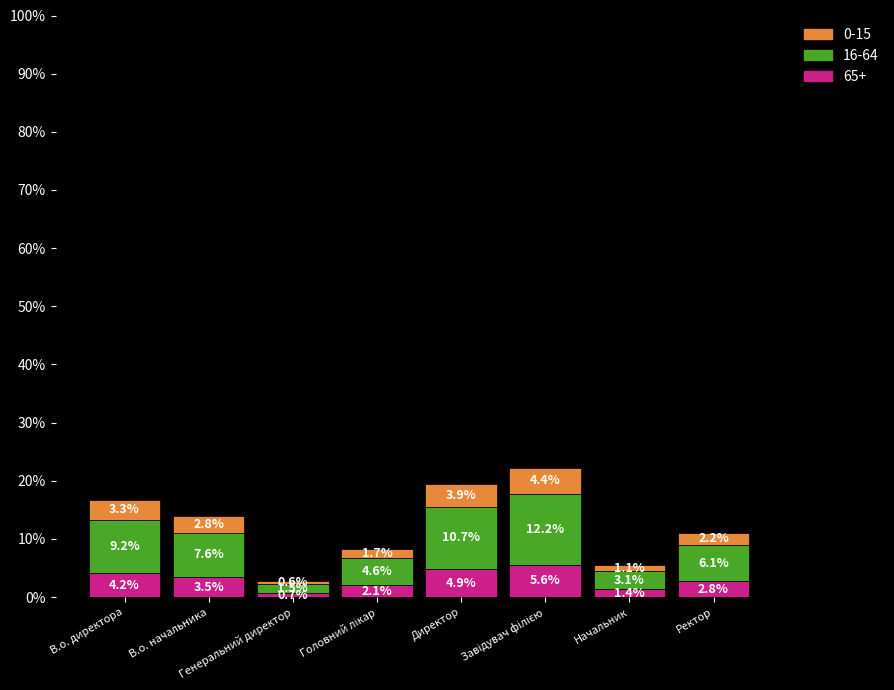

What is the minimum value for 65+?

0.7